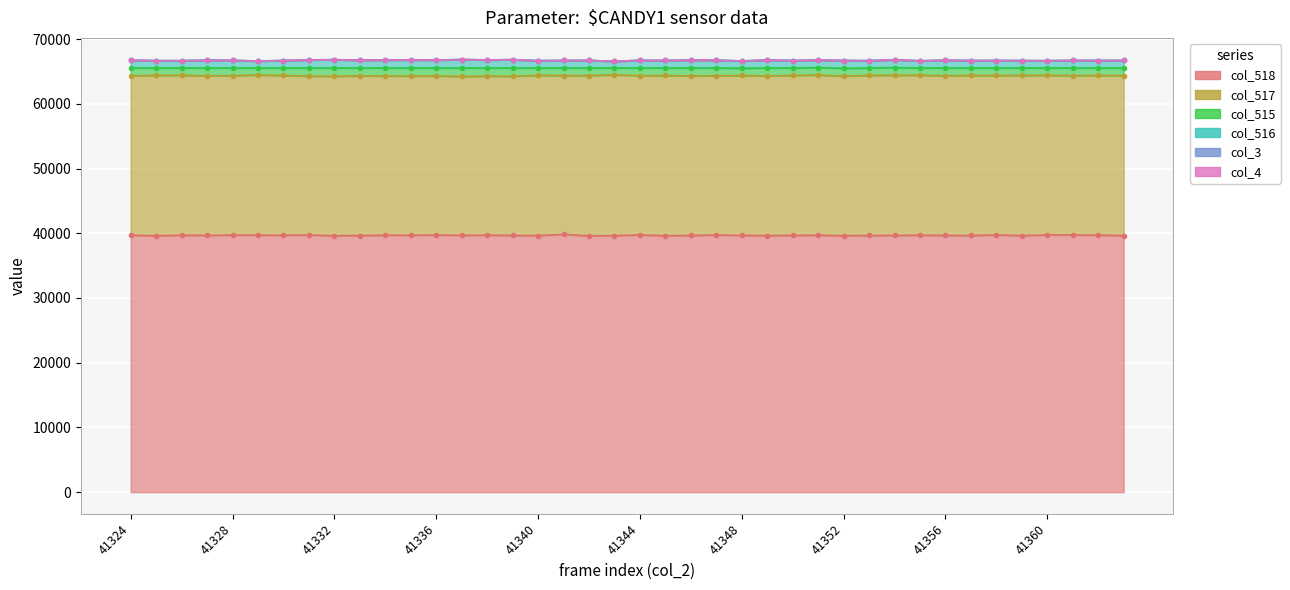

What is the sum of the col_516 values at 41352 and 41357?

2348